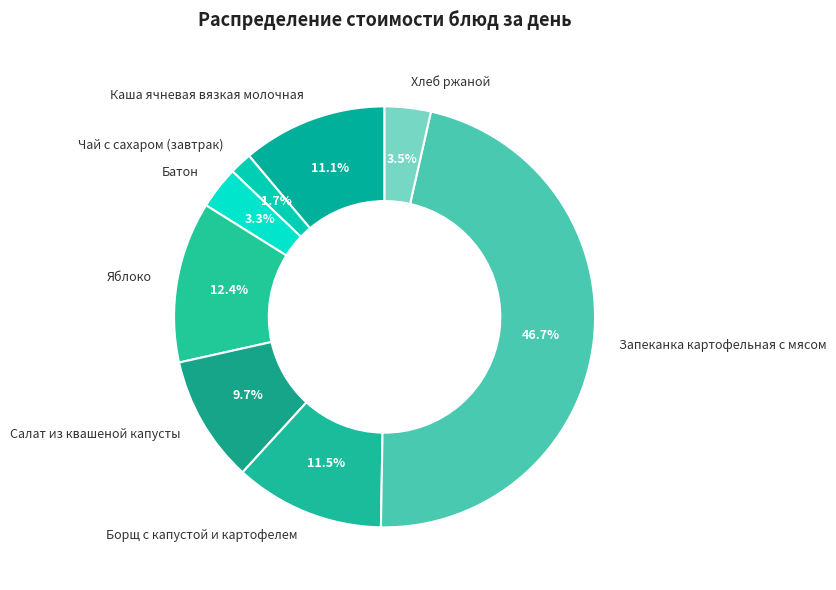

Combined, do Батон and Хлеб ржаной account for over 50%?

No